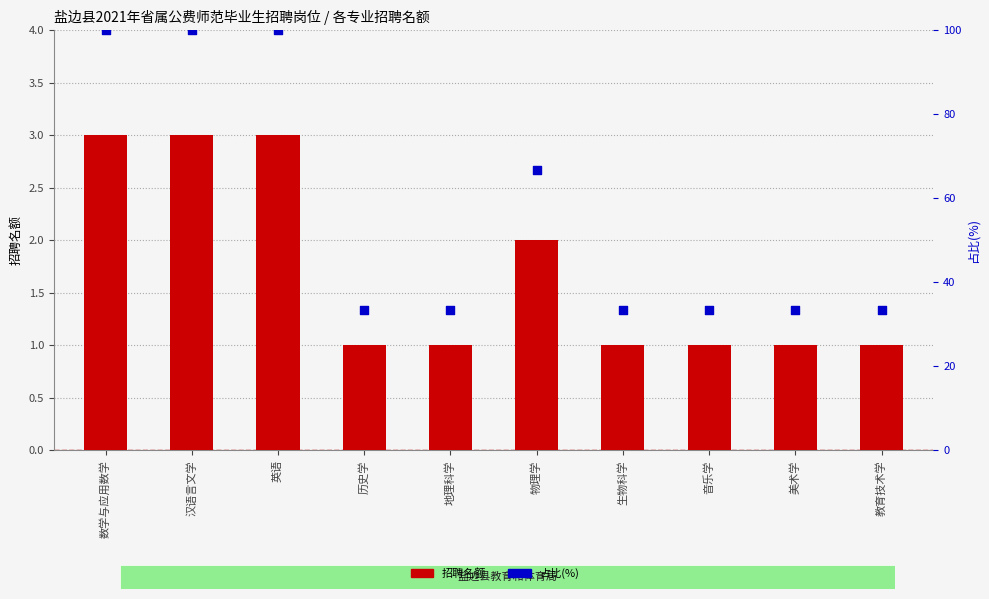

At which category is the sum across all series the highest?

数学与应用数学